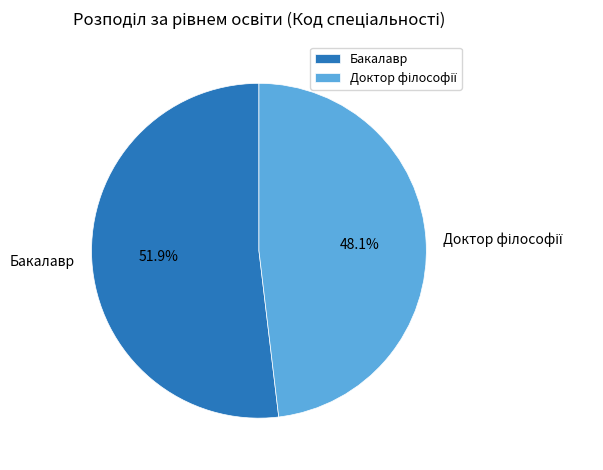

What is the largest slice in the pie chart?

Бакалавр